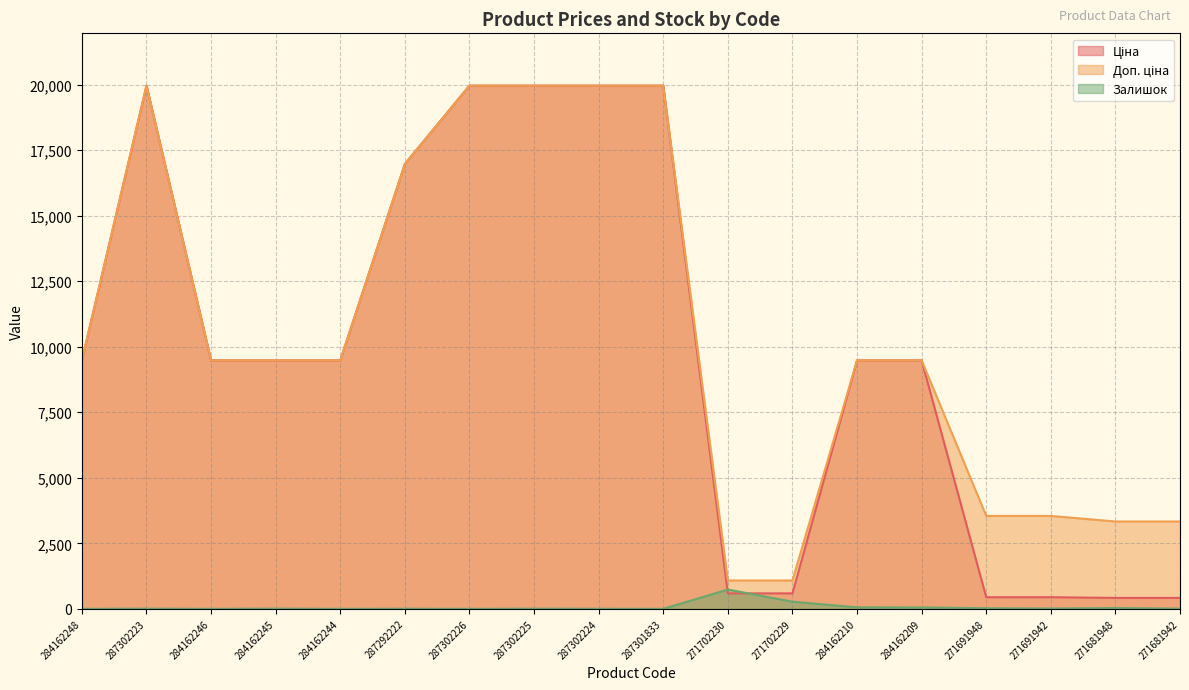

What is the value of the Доп. ціна point at the 4th from the left?

9480.1